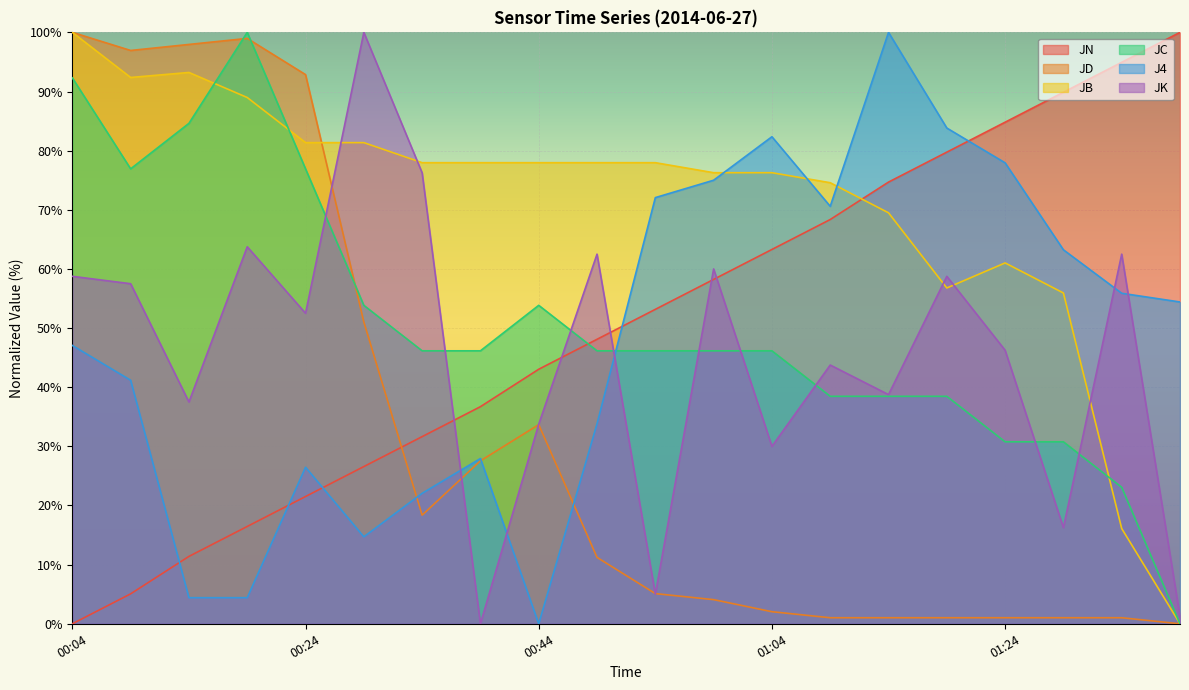

Read the JD value at 00:09.

96.9